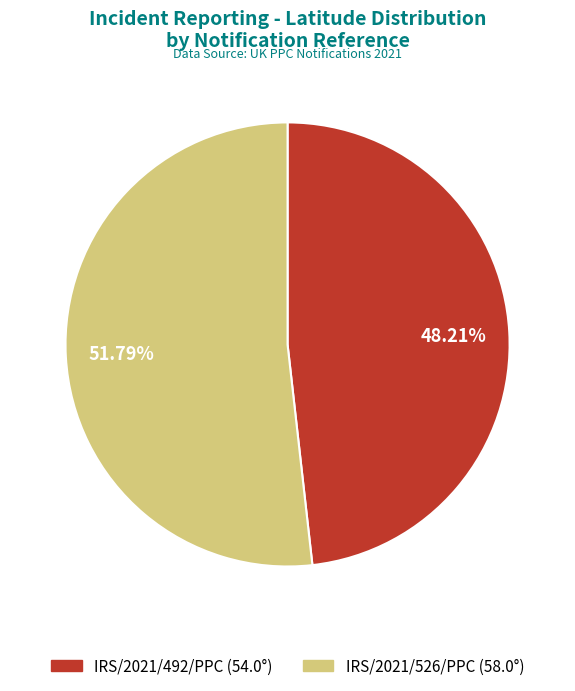

What is the largest slice in the pie chart?

IRS/2021/526/PPC